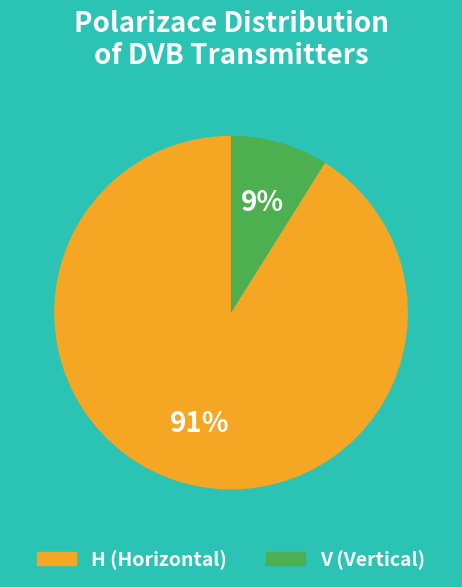

To the nearest percent, what is the average slice percentage?

50%